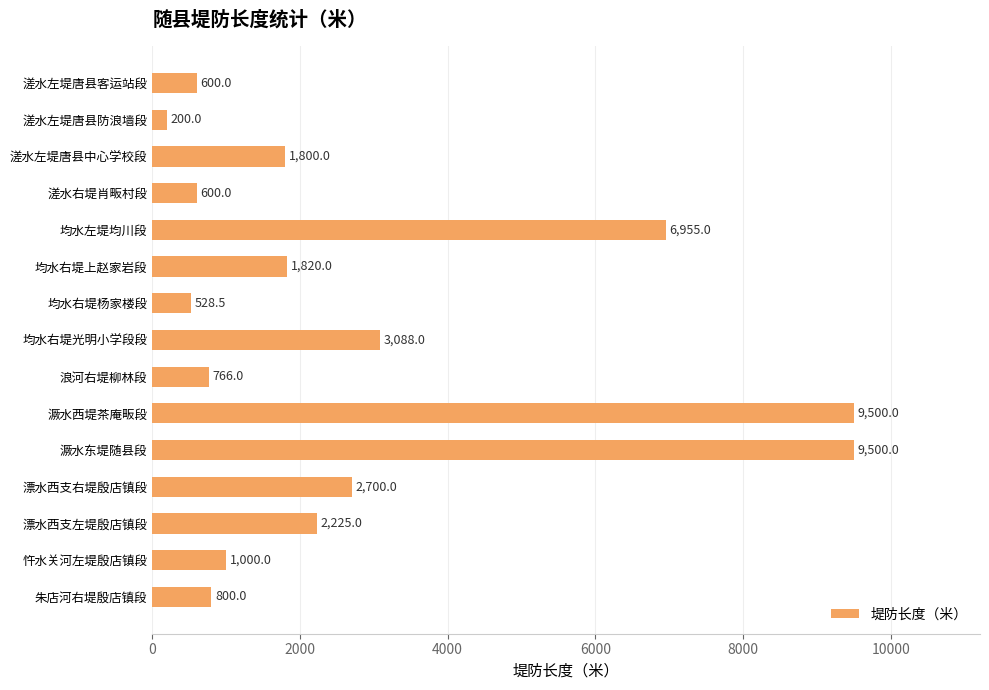

What is the sum of the values at 溠水左堤唐县中心学校段 and 㵐水东堤随县段?

11300.0